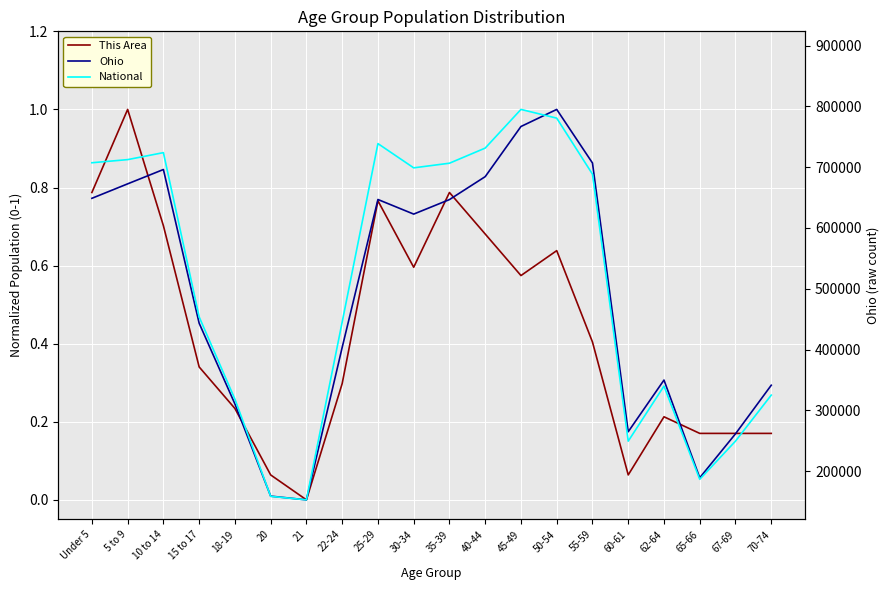

How many values in the Ohio series exceed 0?

19